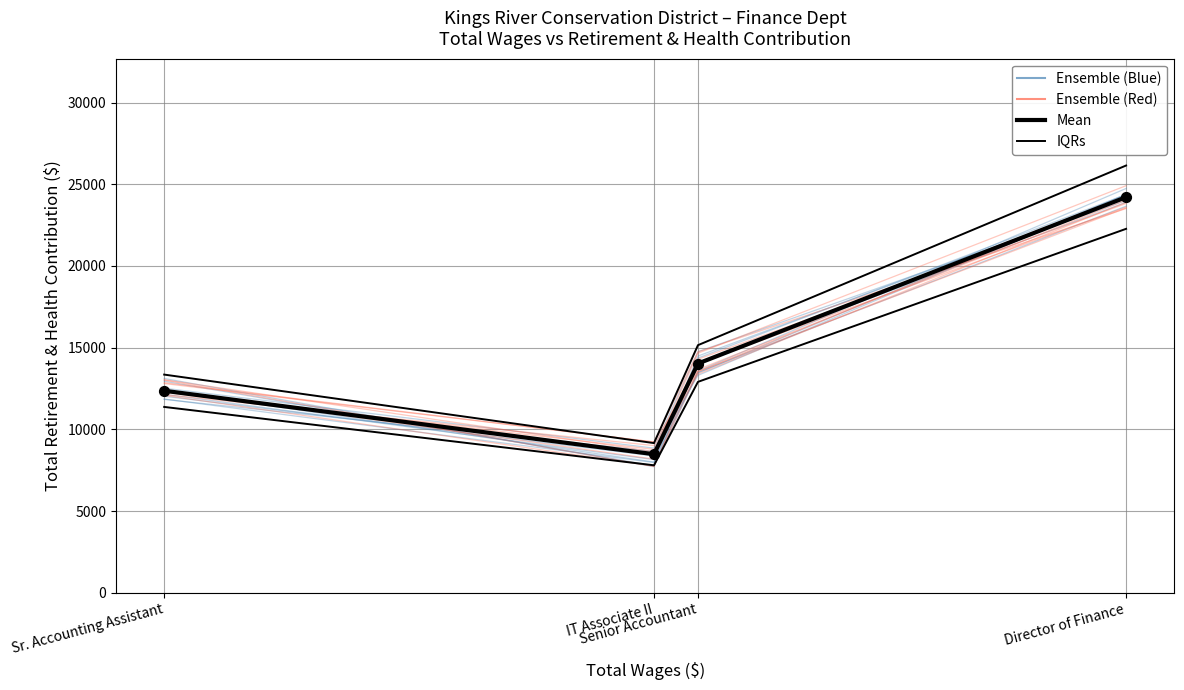

Which series reaches the maximum Y coordinate?

IQRs